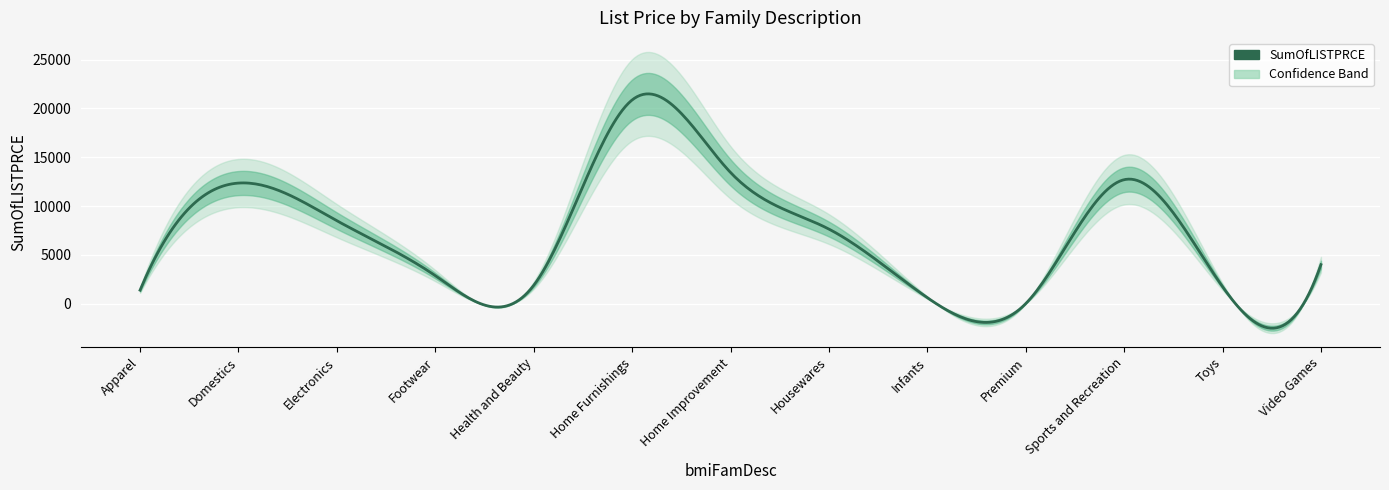

Reading right to left, what are all the values shown in this chart?

Video Games=3994.9	Toys=1735.8	Sports and Recreation=12694.6	Premium=5.3	Infants=614.0	Housewares=7635.2	Home Improvement=13434.4	Home Furnishings=20859.1	Health and Beauty=1871.9	Footwear=2868.7	Electronics=8490.5	Domestics=12347.9	Apparel=1382.8